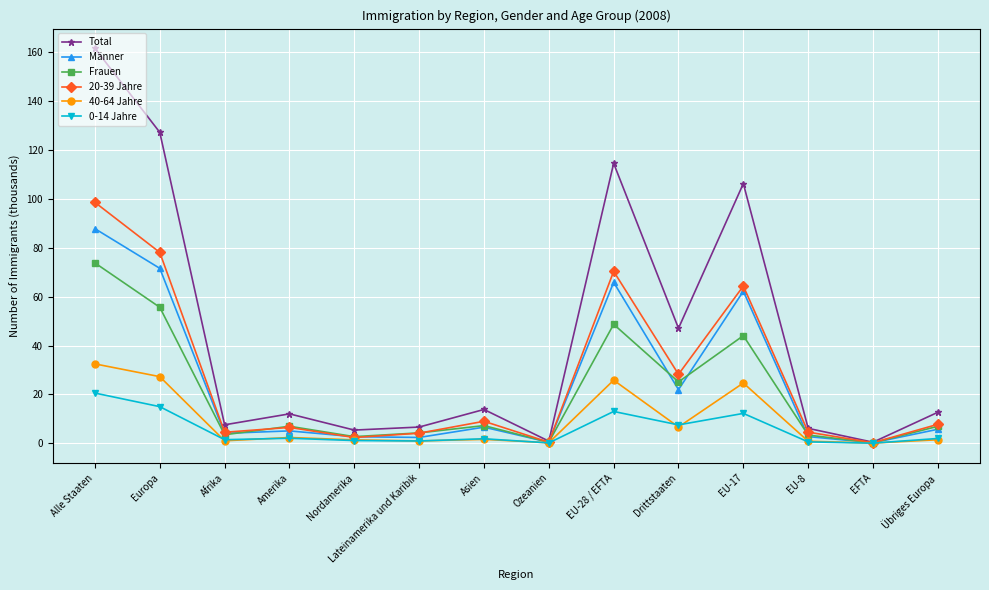

What are all the series names shown in the legend?

Total, Männer, Frauen, 20-39 Jahre, 40-64 Jahre, 0-14 Jahre